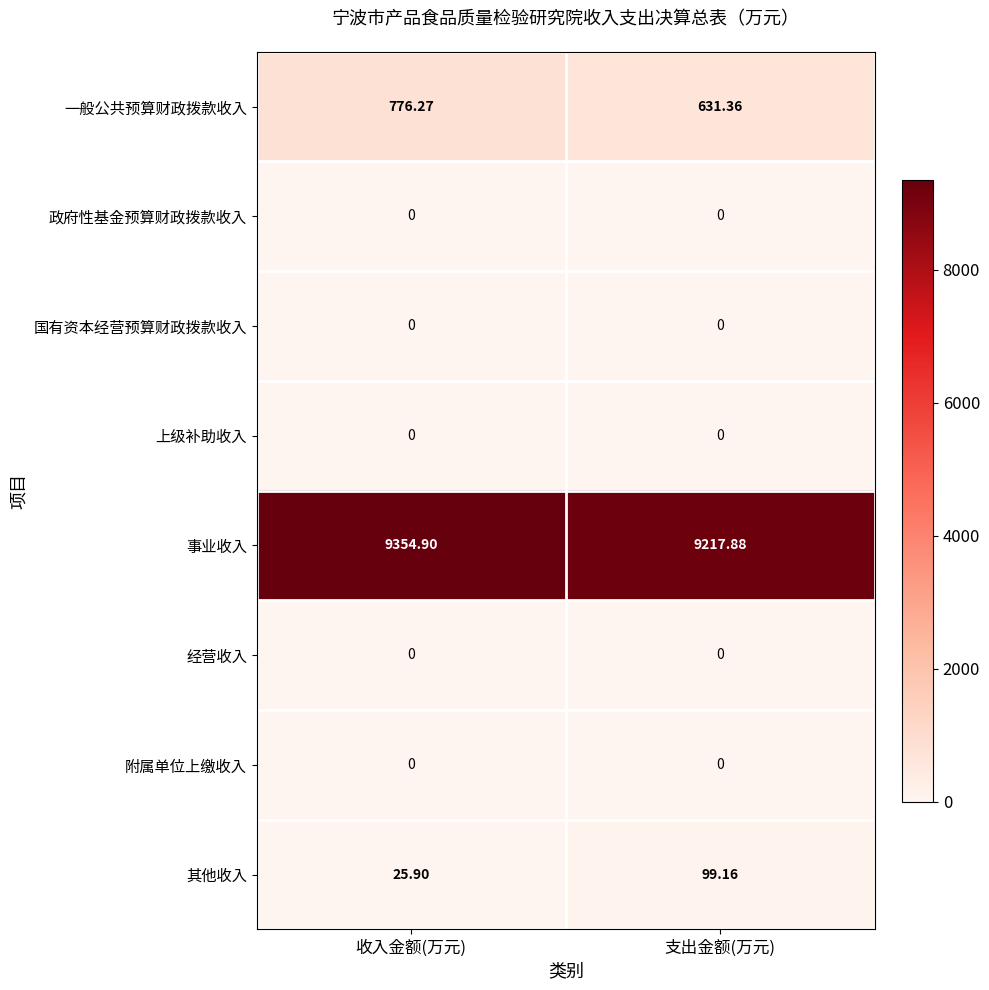

Which series has the largest total across all categories?

事业收入